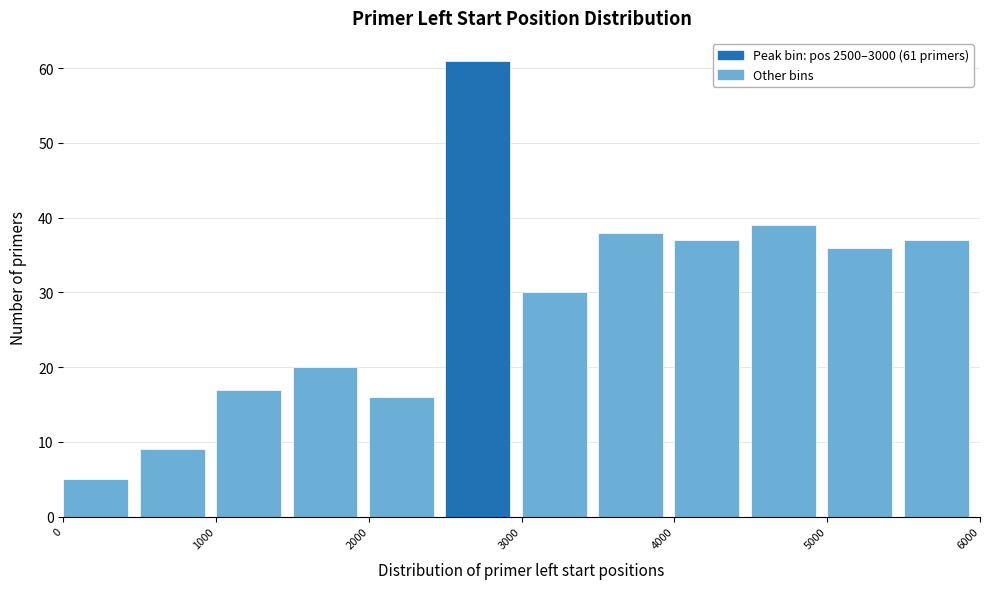

Over which range of the x-axis is the bar tallest?

2500 to 3000